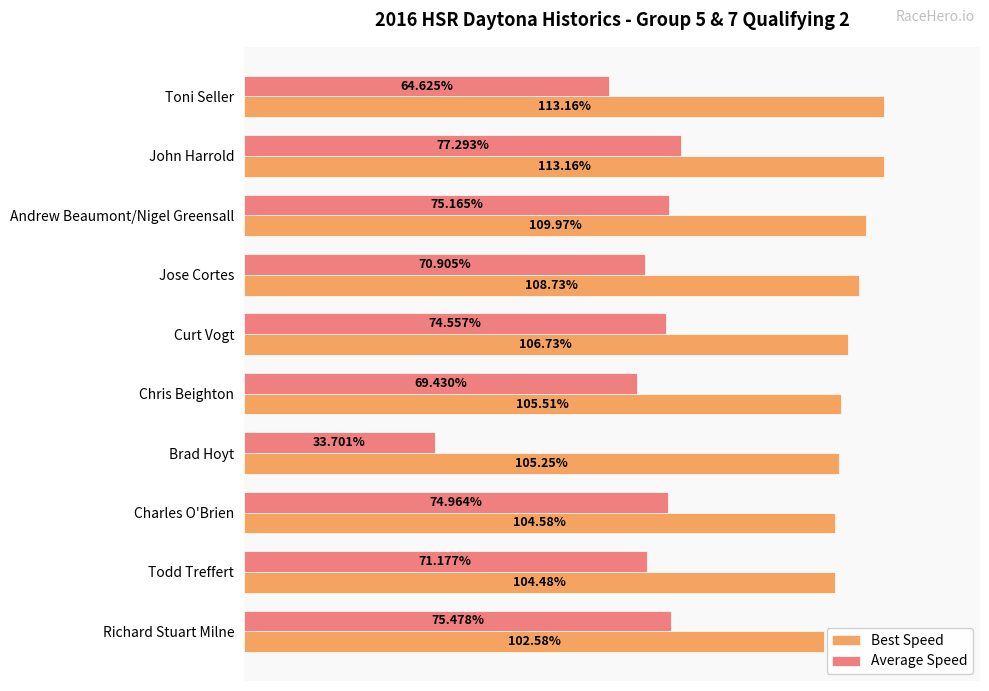

Between Andrew Beaumont/Nigel Greensall and Jose Cortes, which series saw the biggest shift?

Average Speed